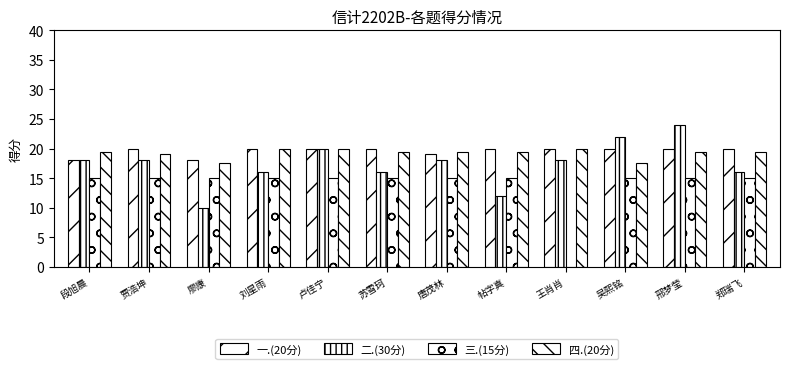

What is the difference between the second highest and second lowest values in the 一.(20分) series?

2.0